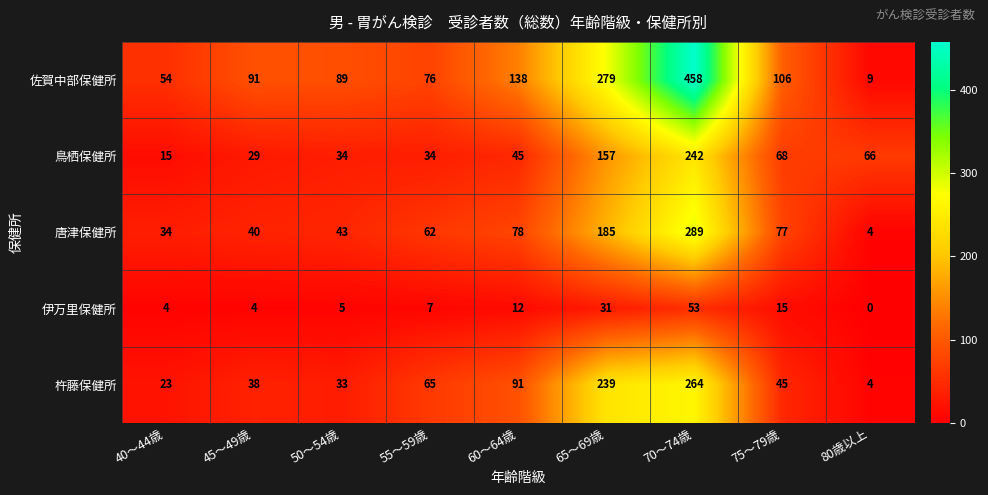

At which label is 鳥栖保健所 closest to 128?

65～69歳